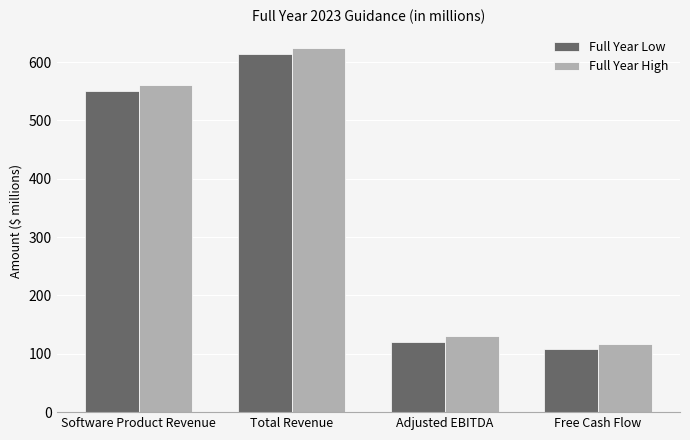

At how many categories does at least one series exceed 547?

2